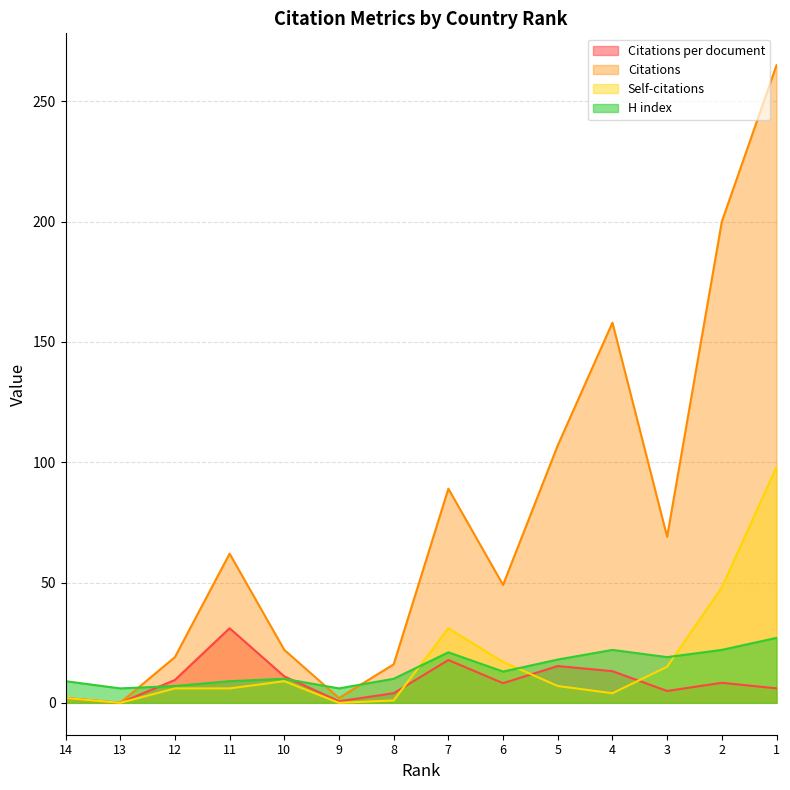

List the labels in order of Self-citations value, largest first.

1, 2, 7, 6, 3, 10, 5, 12, 11, 4, 14, 8, 13, 9